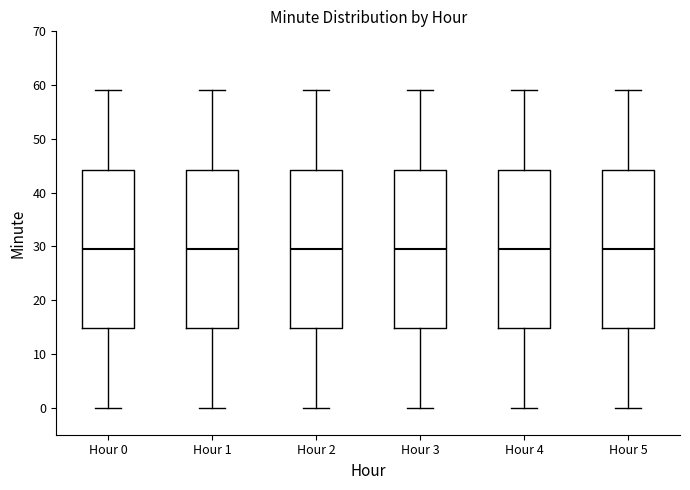

Reading left to right, transcribe this box plot: for each box, give where its median line is, the range the box spans, and where its two whiskers end, as read against the y-axis. The values are not printed on the chart, so give them approximately, as read against the axis.

Hour 0: median 30, box 15 to 44, whiskers 0 to 59
Hour 1: median 30, box 15 to 44, whiskers 0 to 59
Hour 2: median 30, box 15 to 44, whiskers 0 to 59
Hour 3: median 30, box 15 to 44, whiskers 0 to 59
Hour 4: median 30, box 15 to 44, whiskers 0 to 59
Hour 5: median 30, box 15 to 44, whiskers 0 to 59